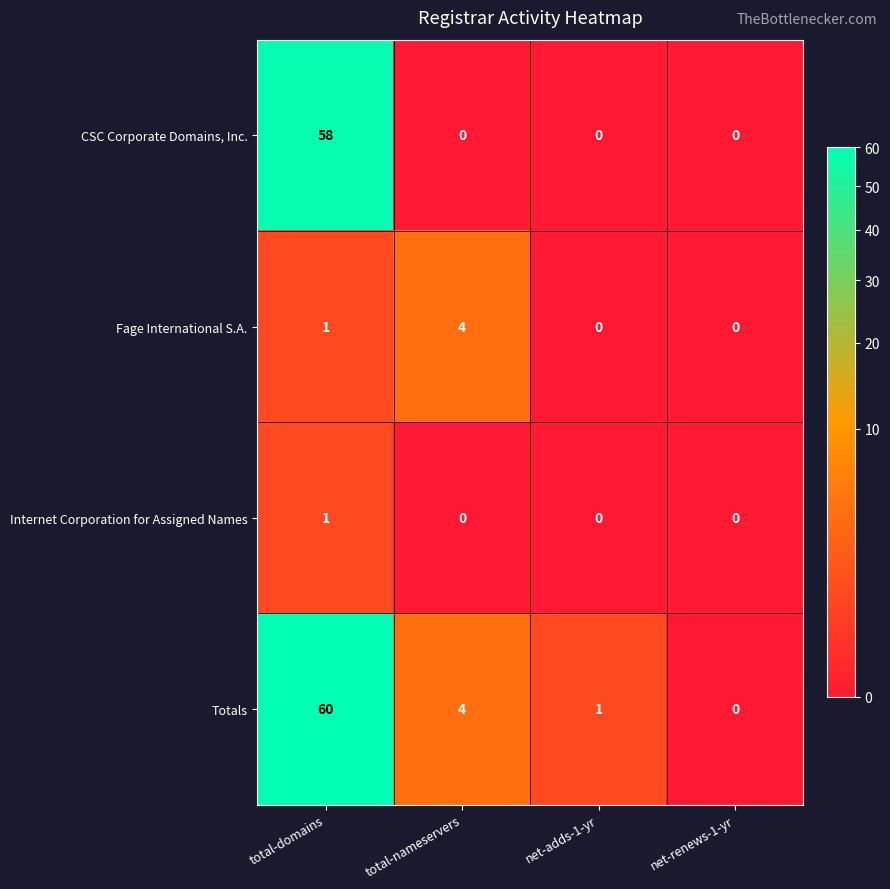

Which category has the highest value across all series?

total-domains